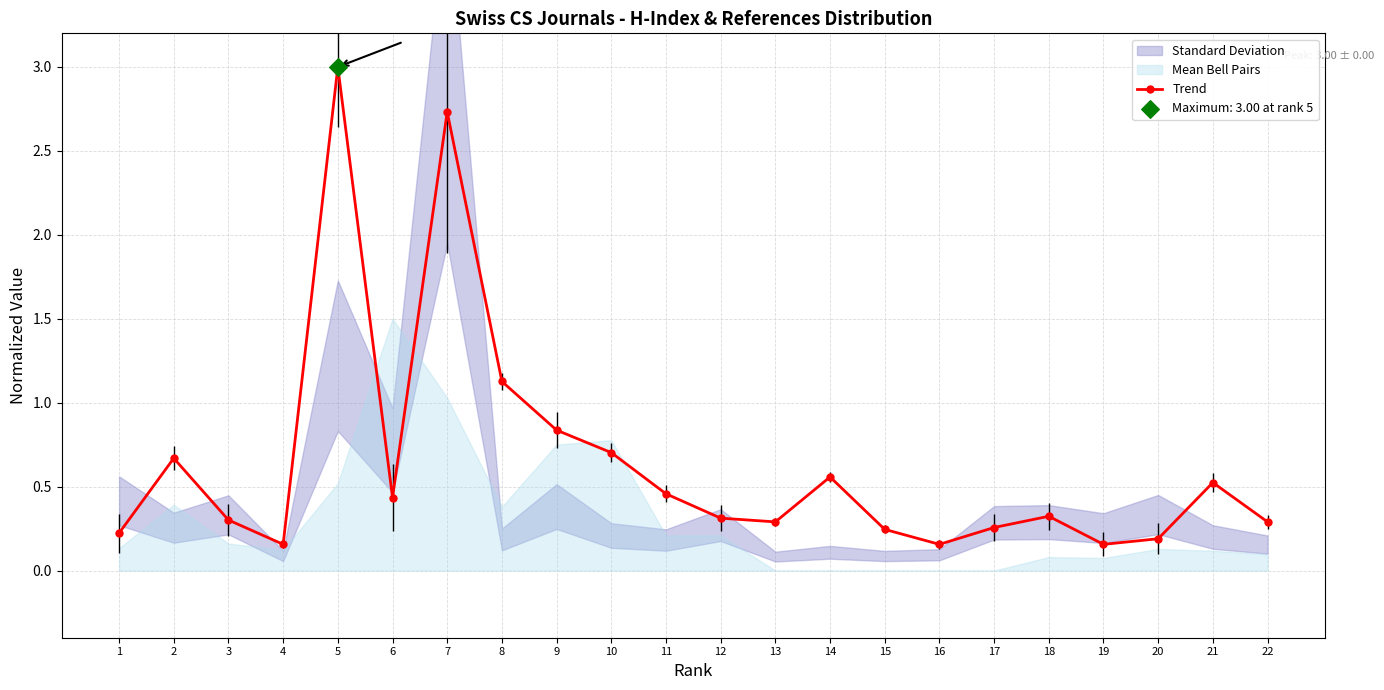

Which has a higher value, 15 or 10?

10